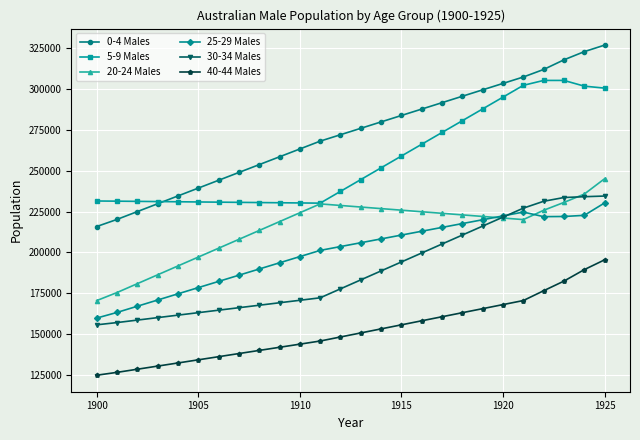

What is the value of the 5-9 Males point at the 5th from the left?

231005.3